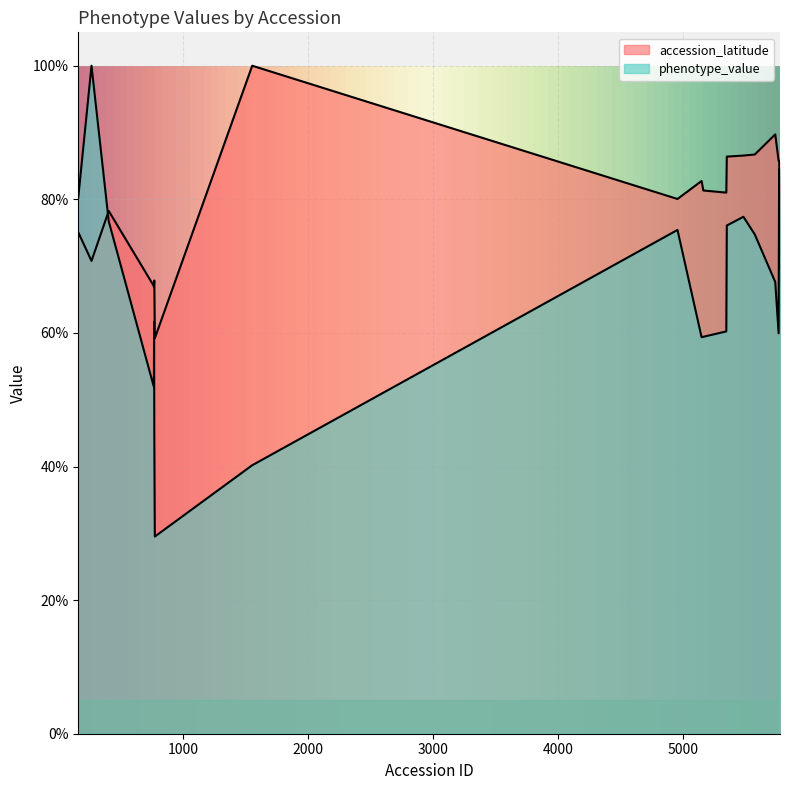

What is the difference between the highest and lowest values at 5165?

0.2